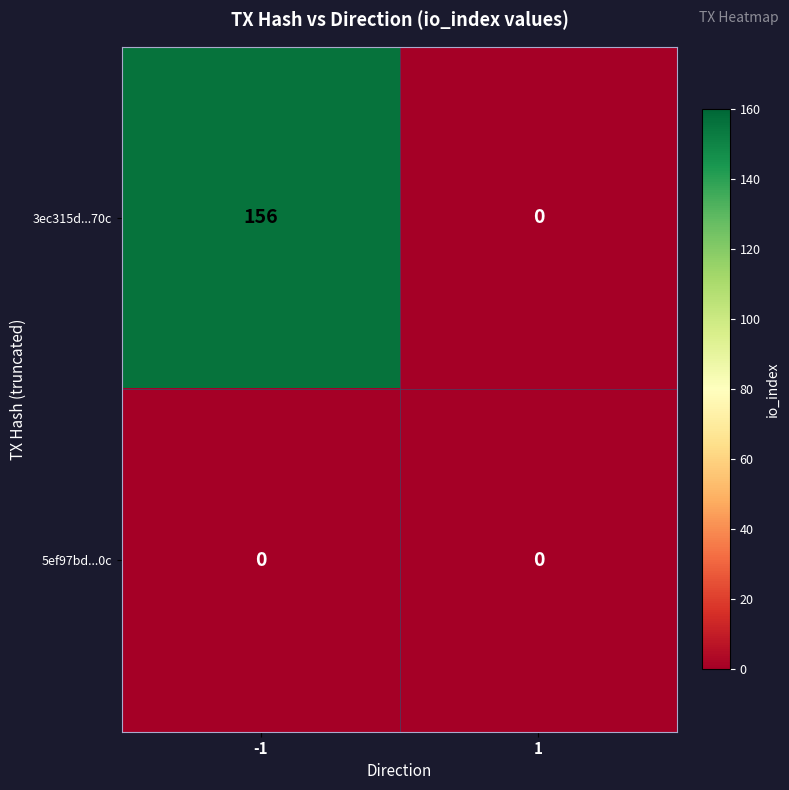

Between -1 and 1, which series saw the biggest shift?

3ec315d...70c